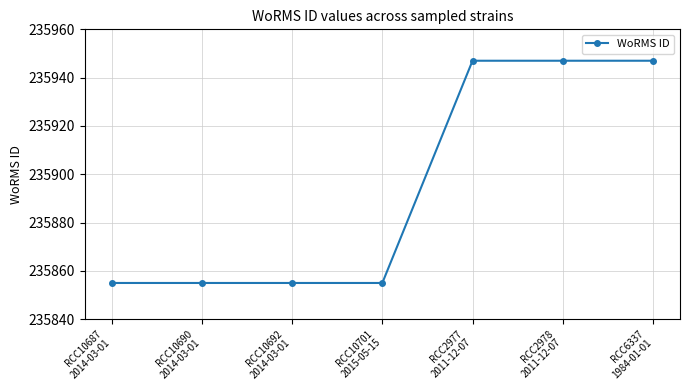

What is the greatest value displayed?

235947